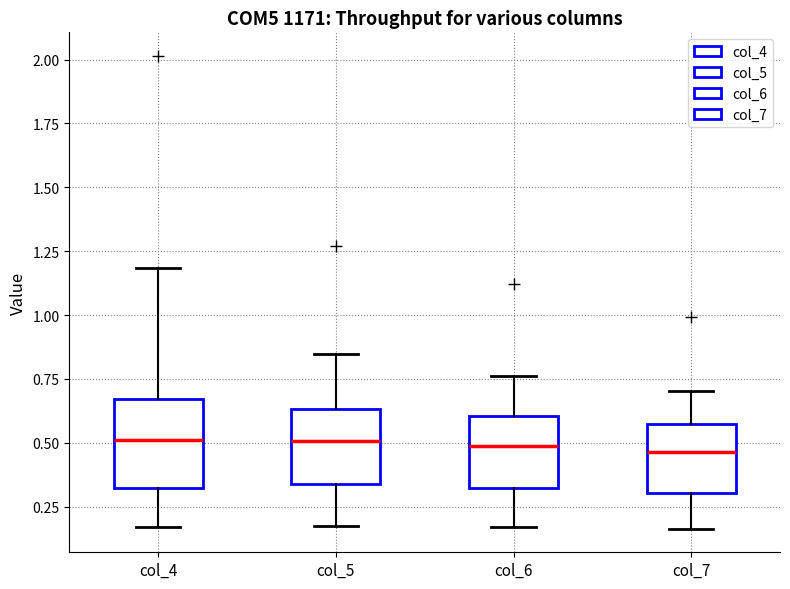

Comparing the boxes themselves (not the whiskers), which one is the tallest?

col_4